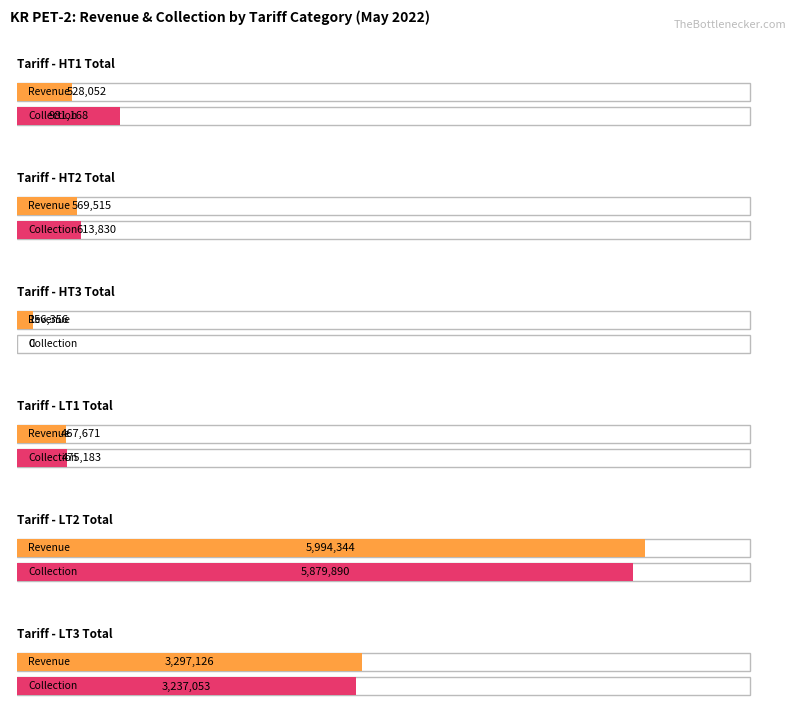

What is the approximate value of Collection at HT2 Total?

613830.2